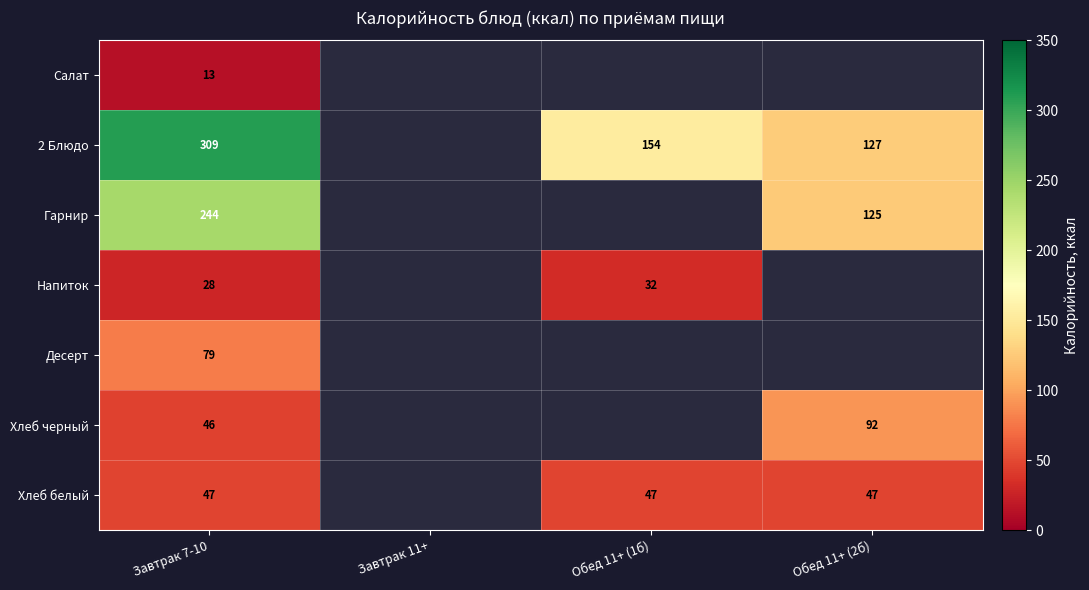

True or false: Хлеб белый has a value of 47.0 at Обед 11+ (2б).

True